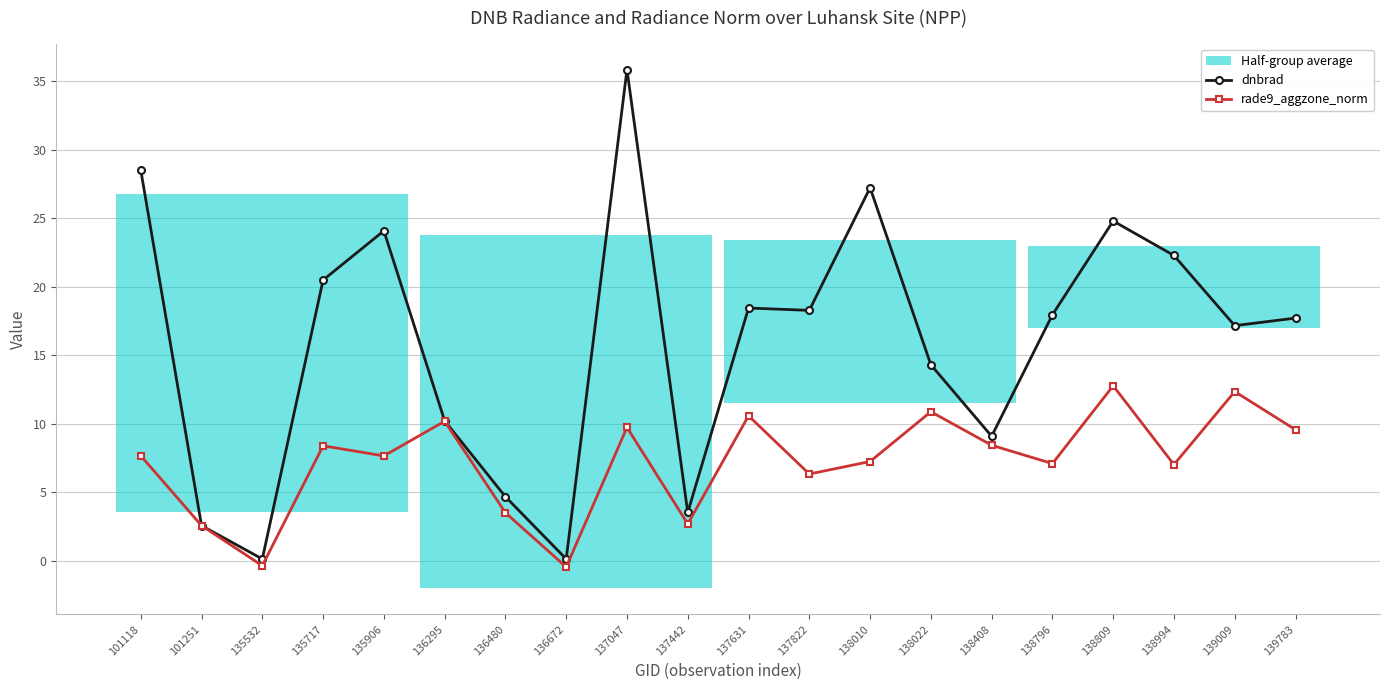

True or false: rade9_aggzone_norm has a value of 7.2 at 138010.

True